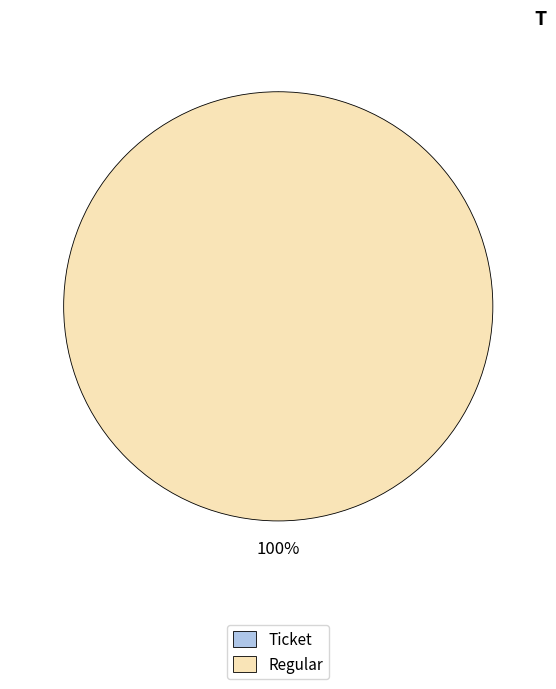

What percentage is the Regular (io_index=42) slice, to the nearest percent?

100%